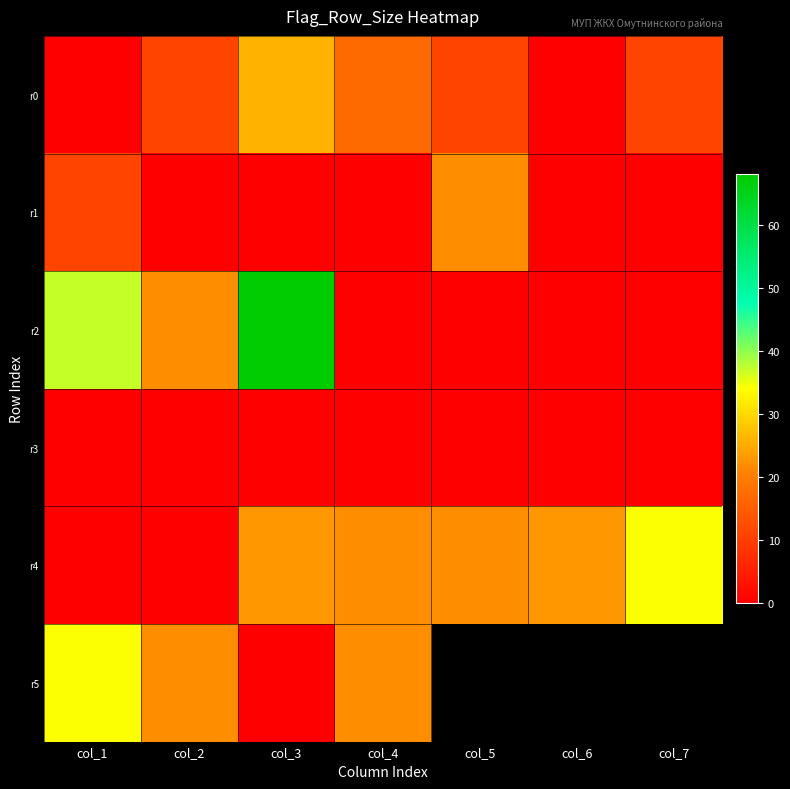

At which label does r3 reach its minimum?

col_1